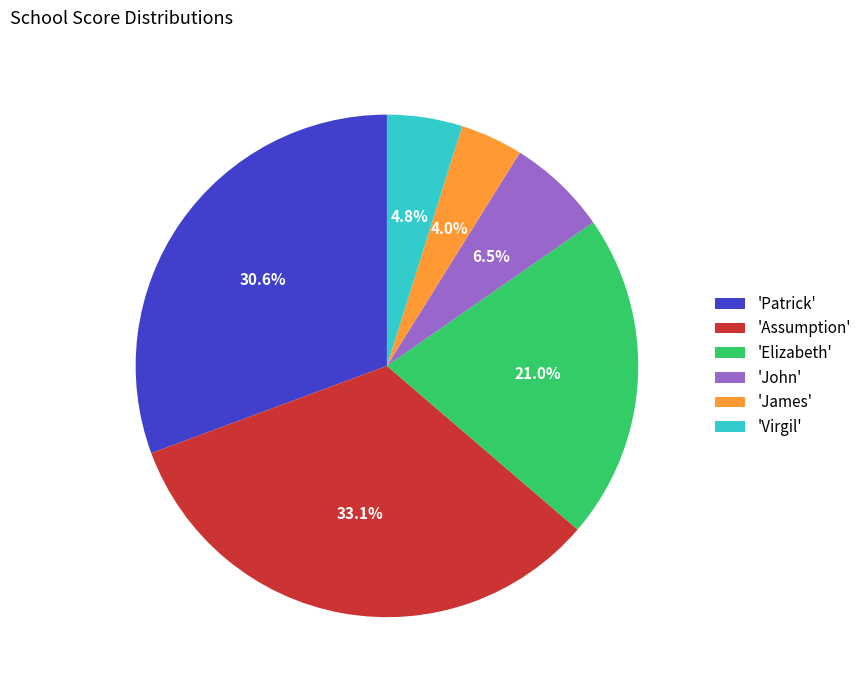

Is there a majority slice in this chart?

No